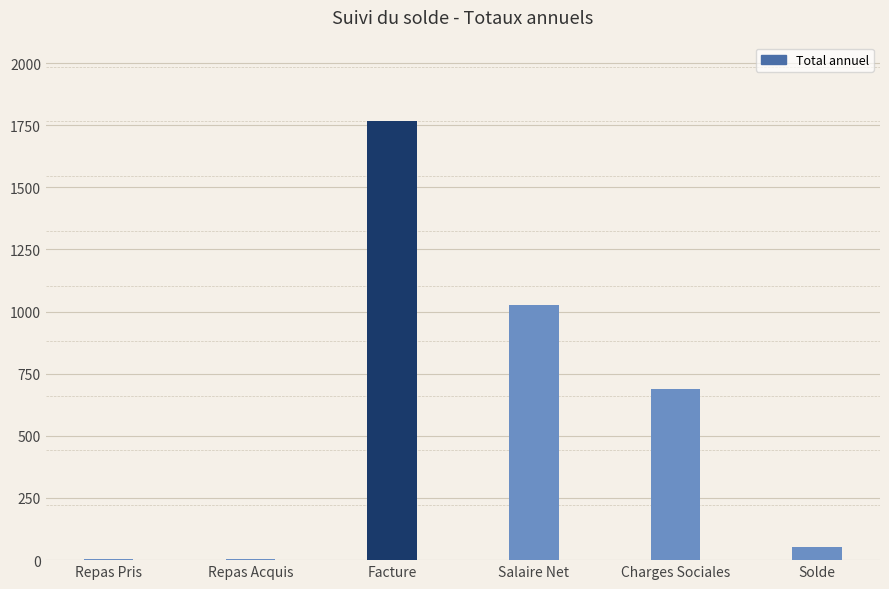

The value at Salaire Net is 1024.5. True or false?

True